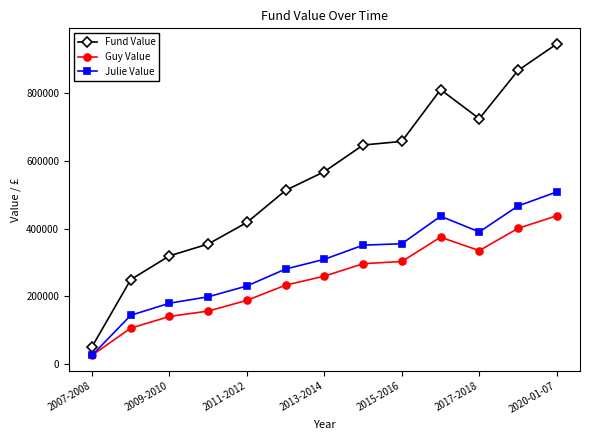

List the series in order of their peak value, lowest first.

Guy Value, Julie Value, Fund Value